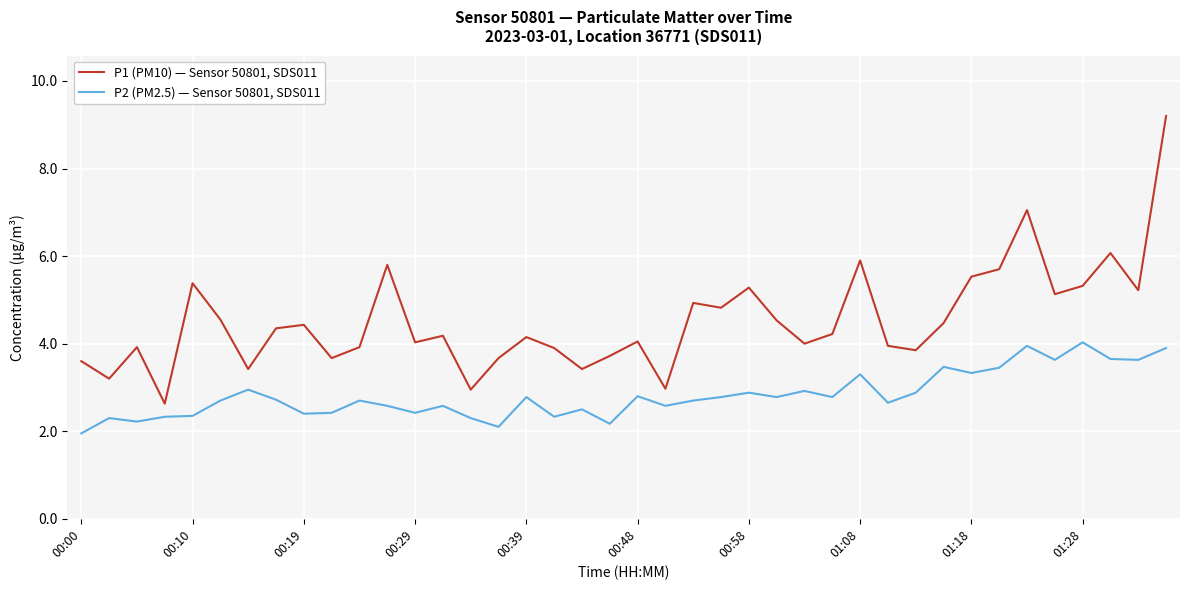

True or false: P2 (PM2.5) — Sensor 50801, SDS011 has more than 1 points higher than both neighbors.

True